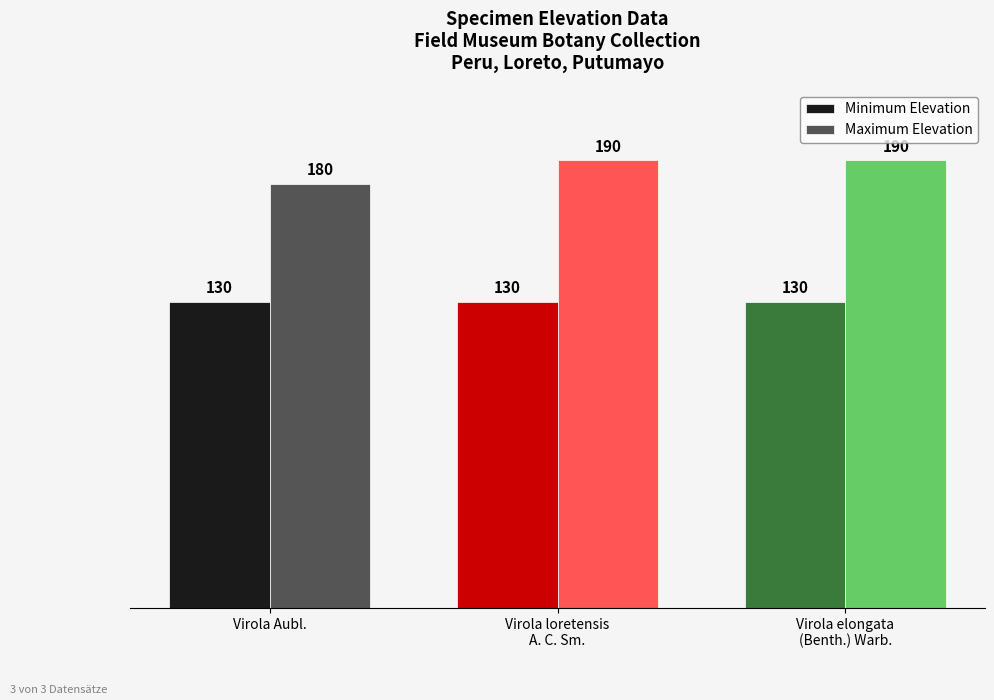

What is the label of the 2nd bar from the right?

Virola loretensis
A. C. Sm.